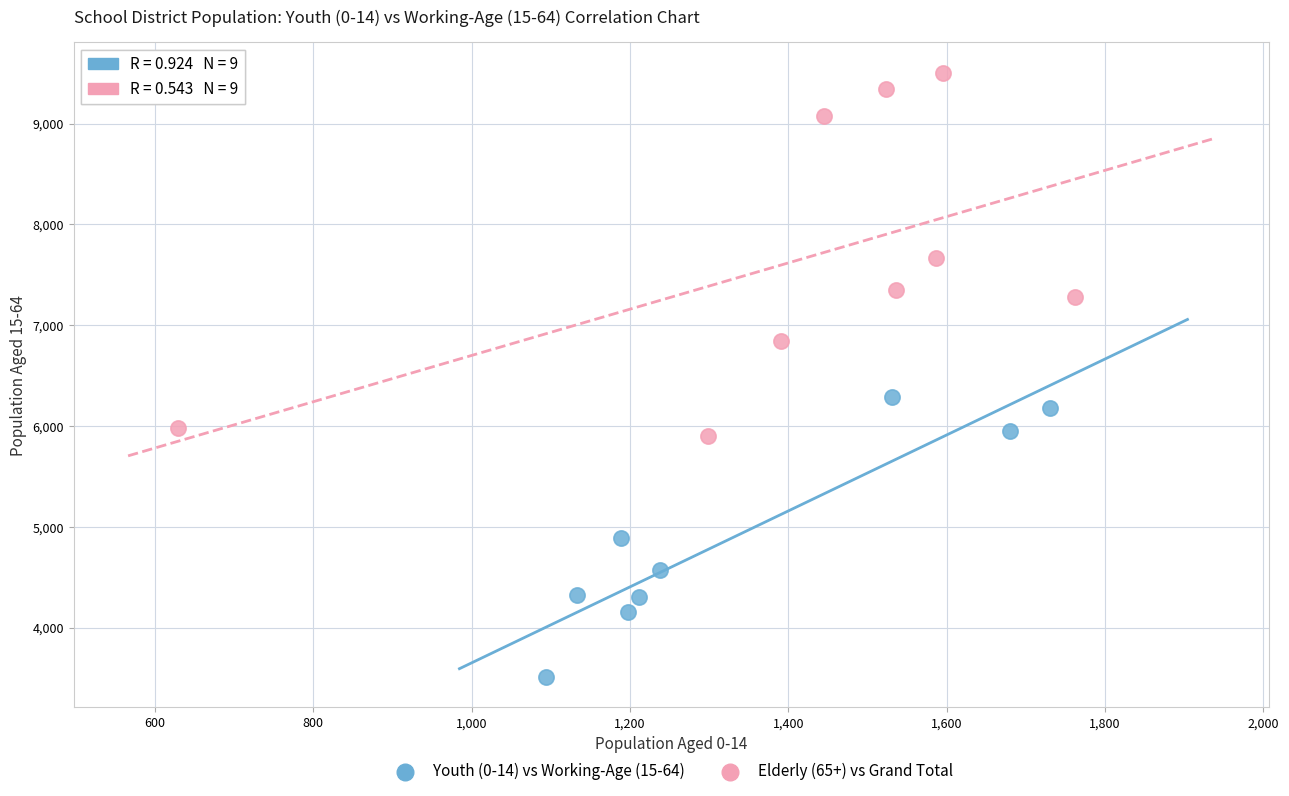

Which series contains the lowest Y value?

Youth (0-14) vs Working-Age (15-64)